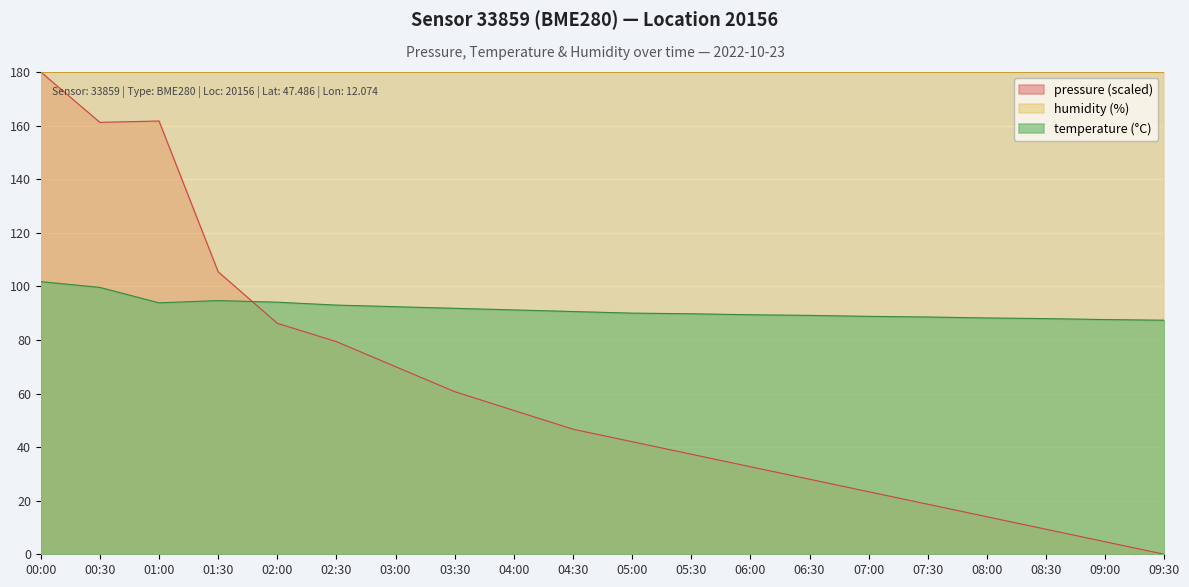

How many intersections are there between temperature and pressure?

1